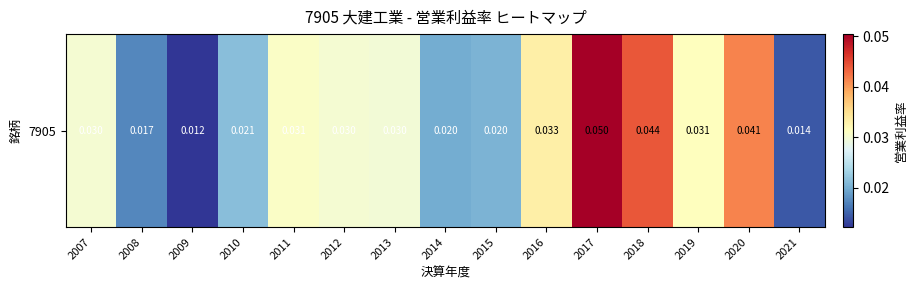

List the labels in order of value, largest first.

2017, 2018, 2020, 2016, 2019, 2011, 2007, 2012, 2013, 2010, 2015, 2014, 2008, 2021, 2009